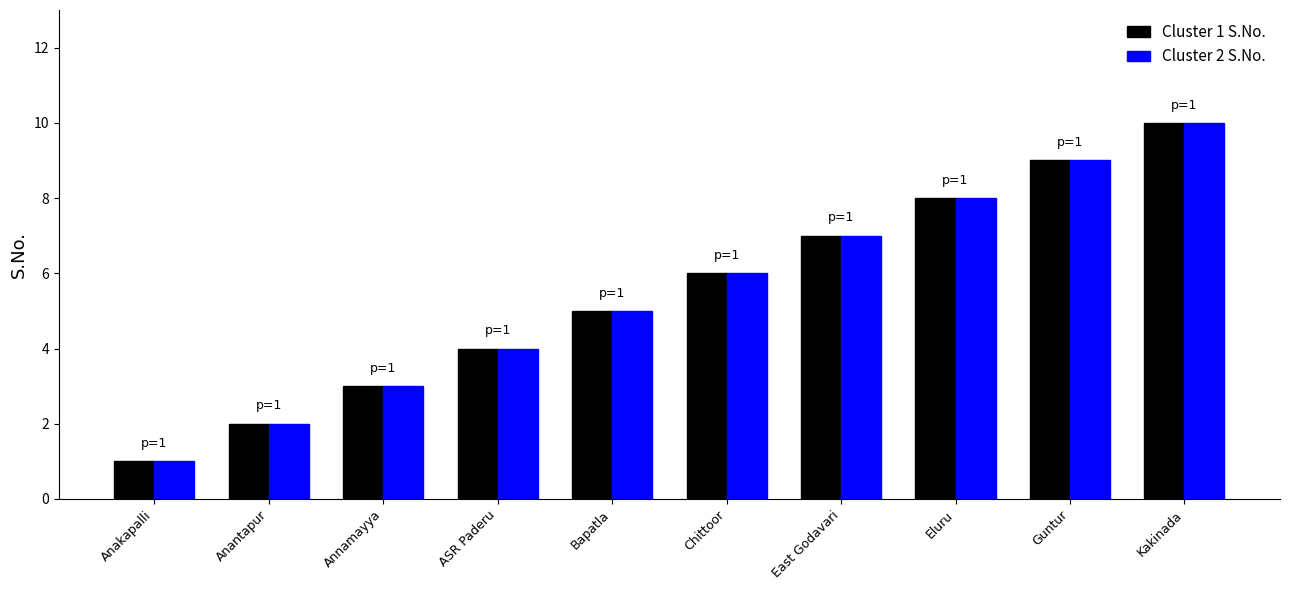

Rank the categories by Cluster 1 S.No. value from lowest to highest.

Anakapalli, Anantapur, Annamayya, ASR Paderu, Bapatla, Chittoor, East Godavari, Eluru, Guntur, Kakinada